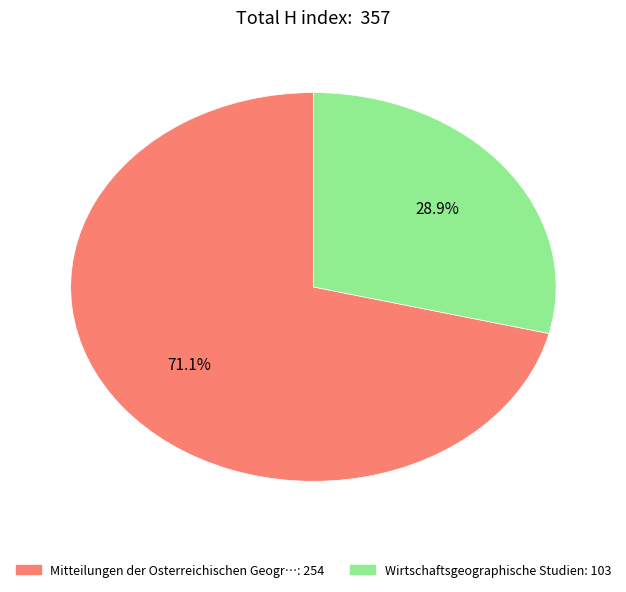

Which slice represents more than half of the pie?

Mitteilungen der Osterreichischen Geogr…: 254